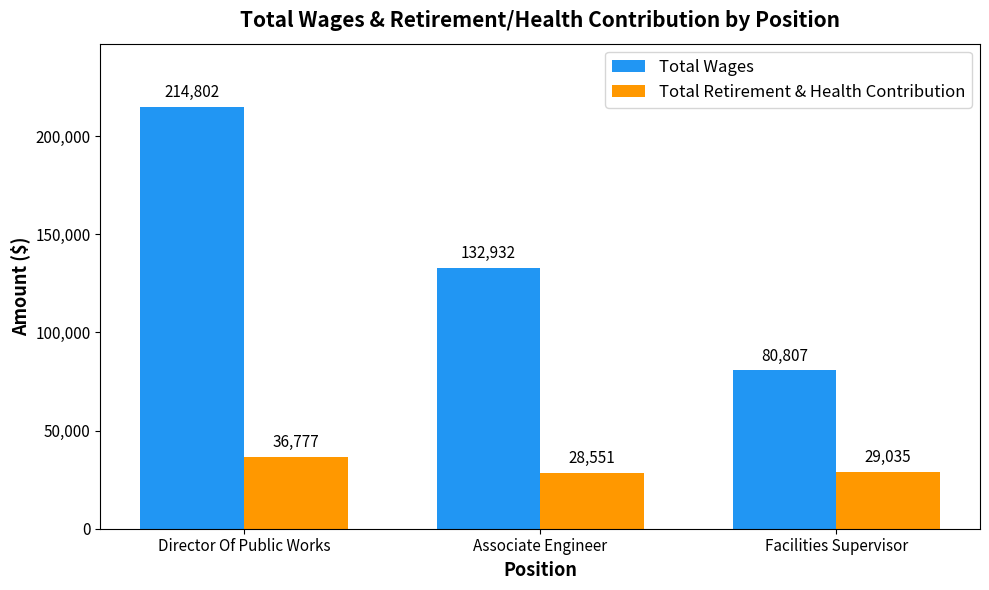

What is the label of the 2nd bar from the right?

Associate Engineer